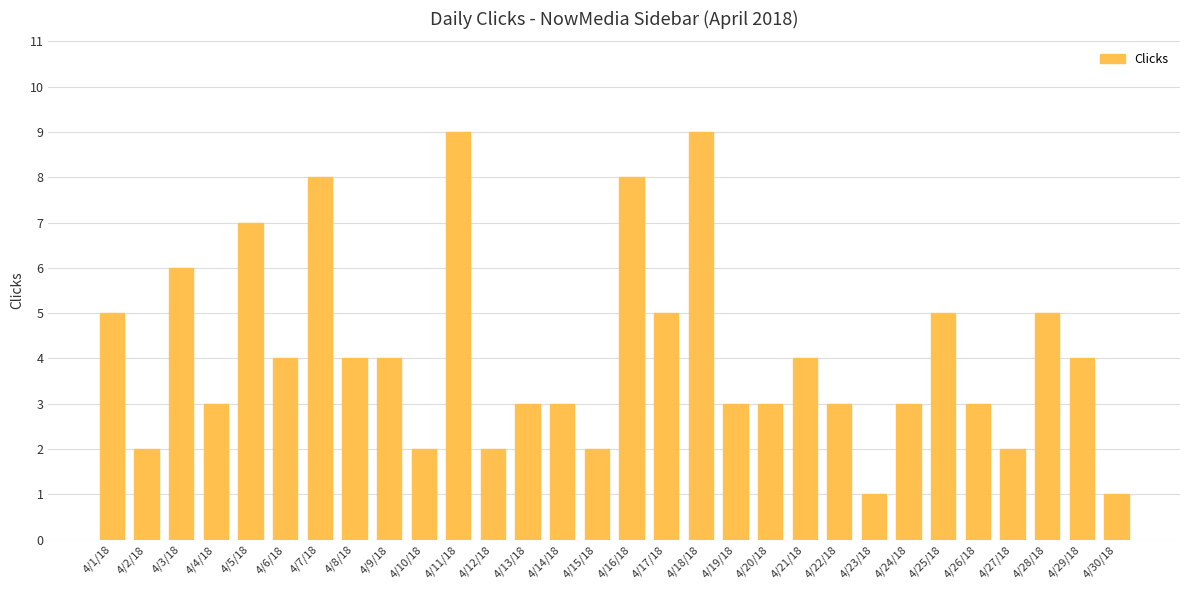

What is the change in value from 4/15/18 to 4/19/18?

+1